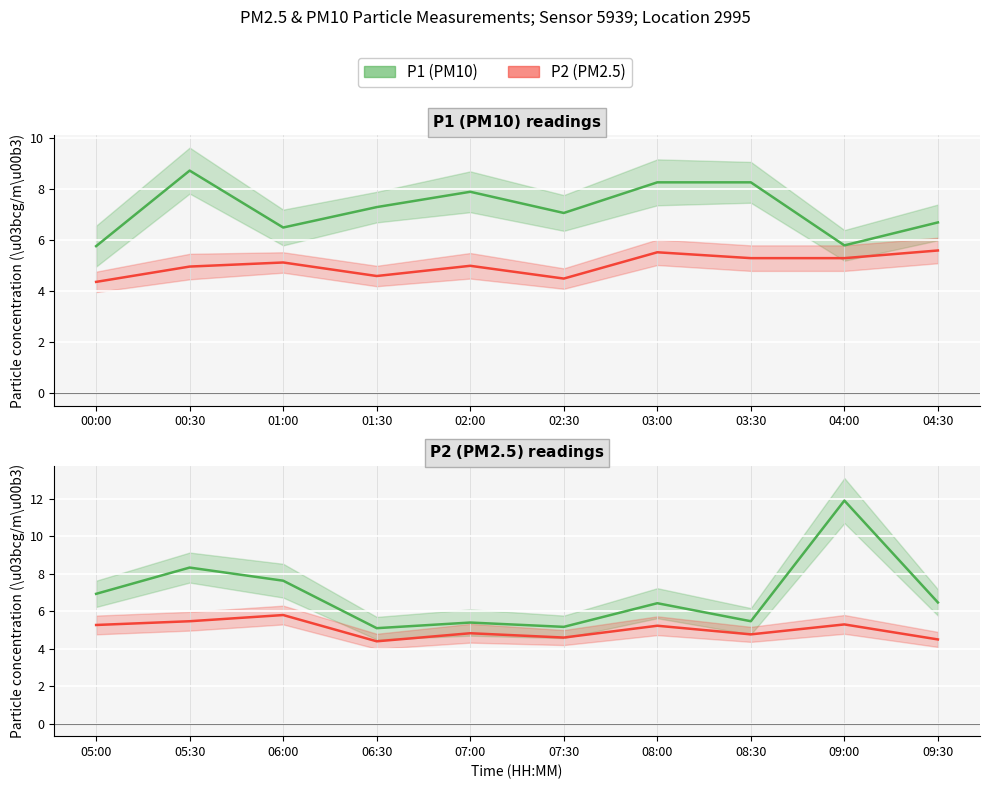

Rank the series by their maximum value, from lowest to highest.

P2 (PM2.5), P1 (PM10)